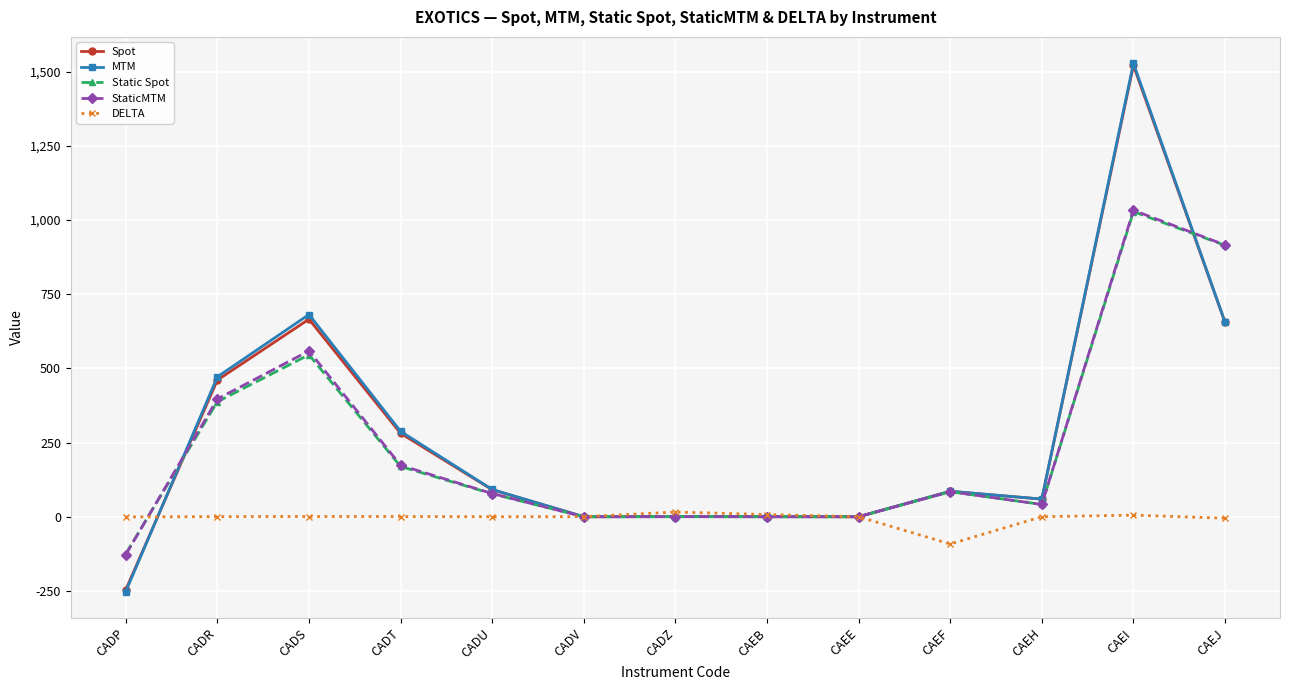

Which series changed the most between CAEH and CAEI?

MTM